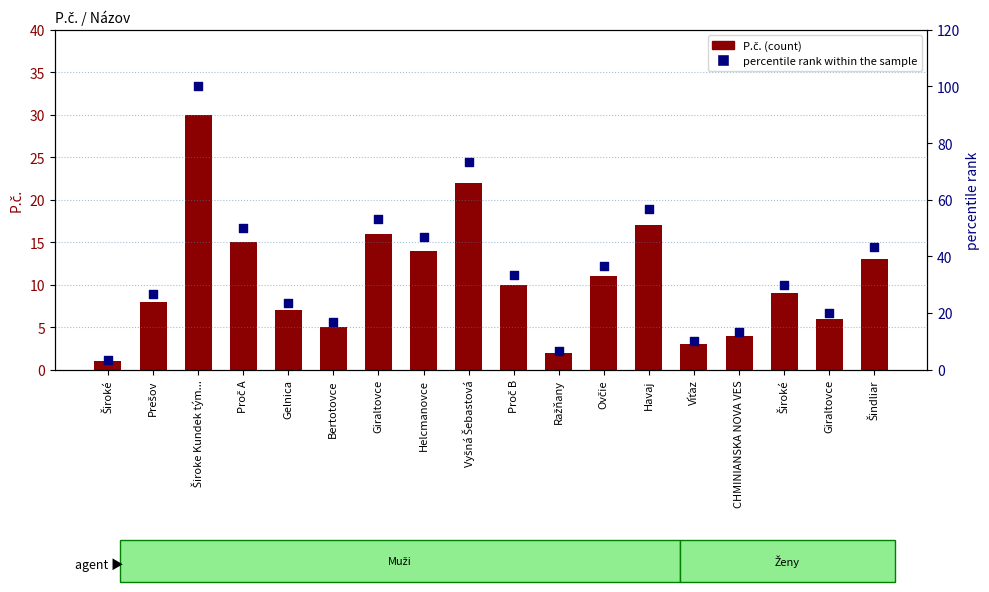

Which series has the largest total across all categories?

percentile rank within the sample